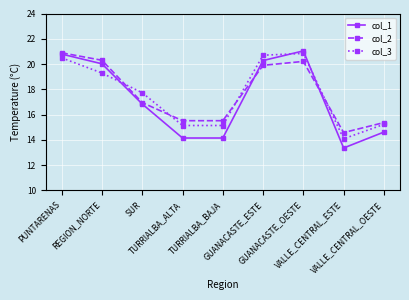

What is the lowest value of the col_3 series?

14.1